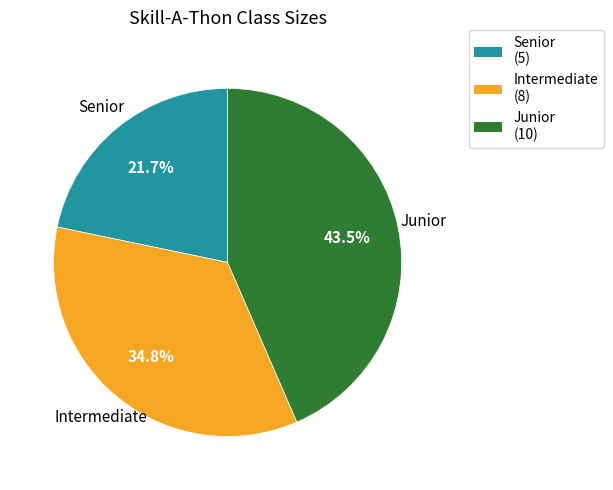

Which category has the biggest portion of the pie?

Junior